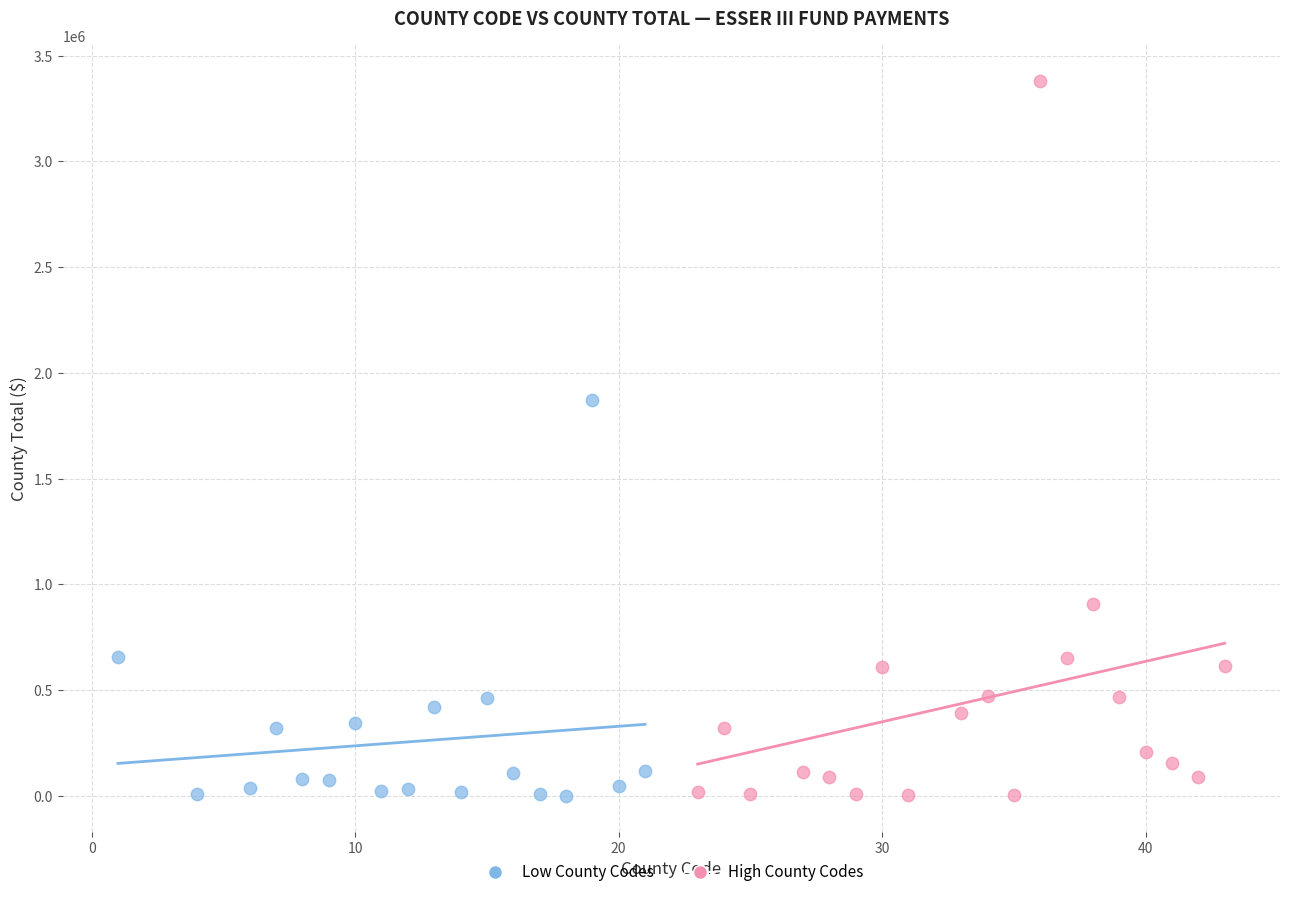

Which series has the largest Y range (max minus min)?

High County Codes